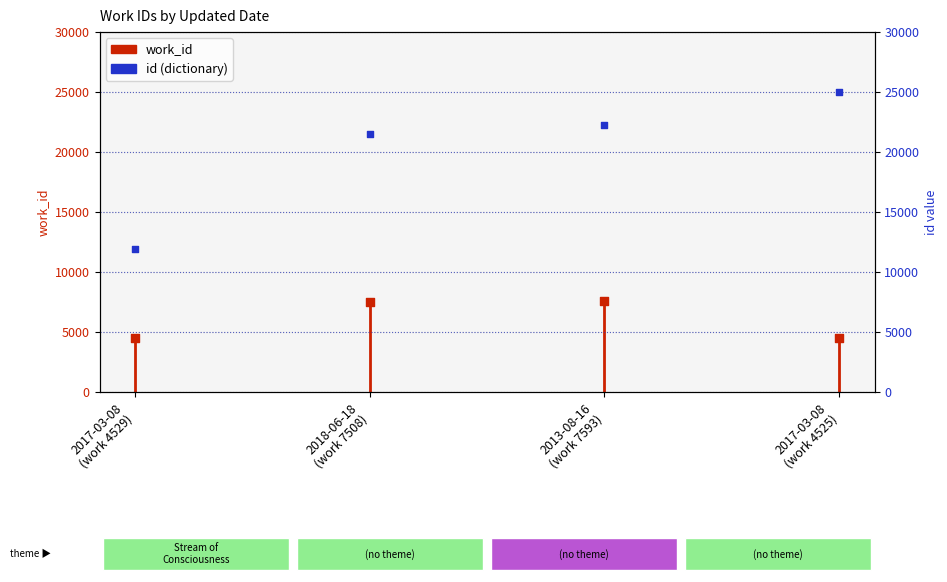

Which series has the largest total across all categories?

id (dictionary)